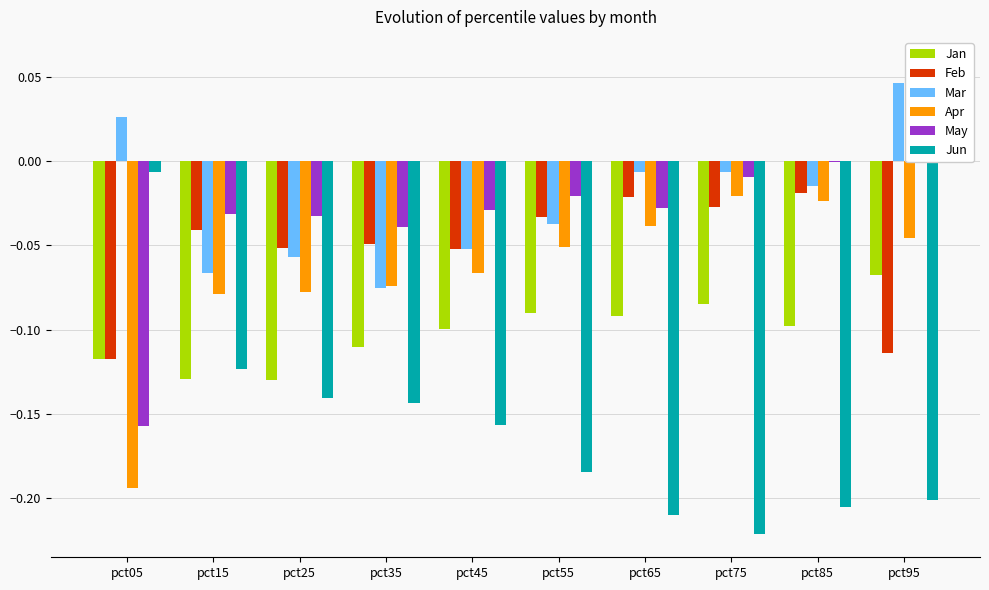

What is the smallest value displayed?

-0.2